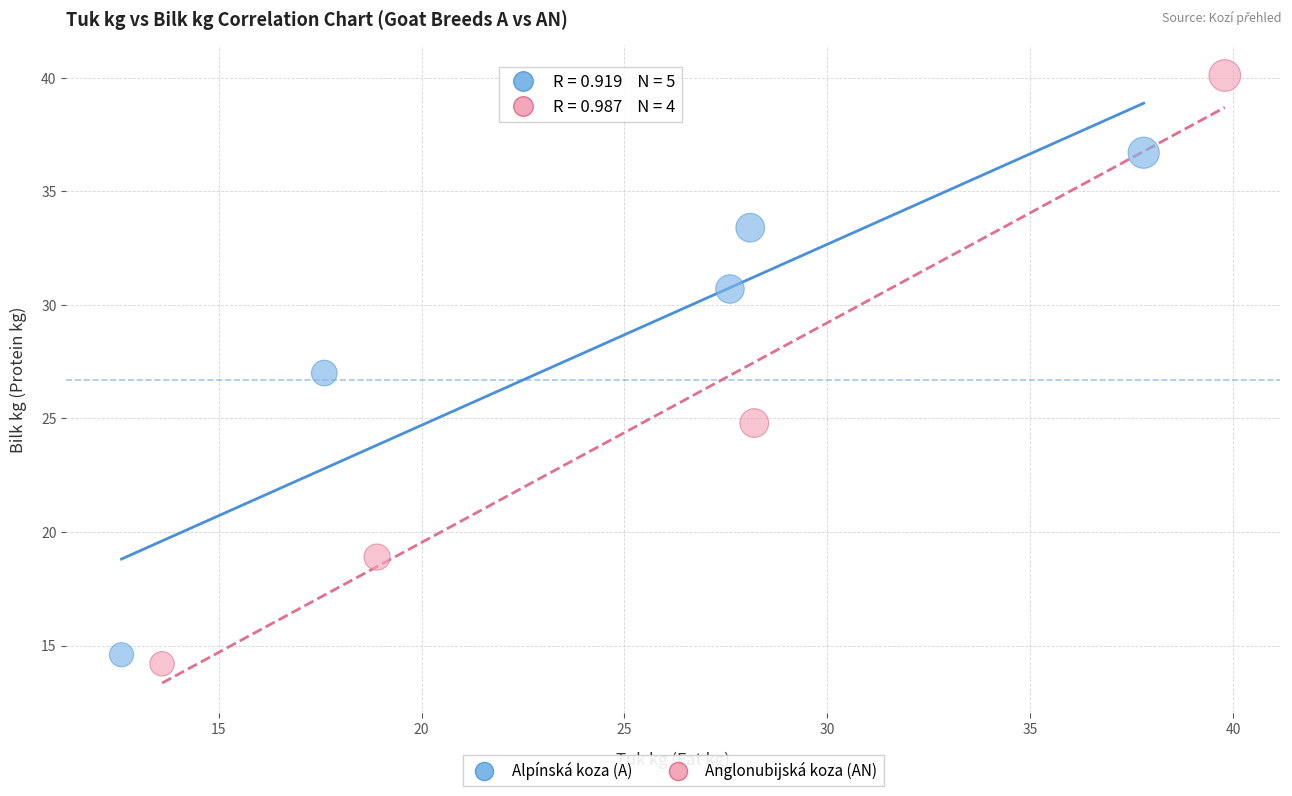

Which series has the largest Y range (max minus min)?

Anglonubijská koza (AN)